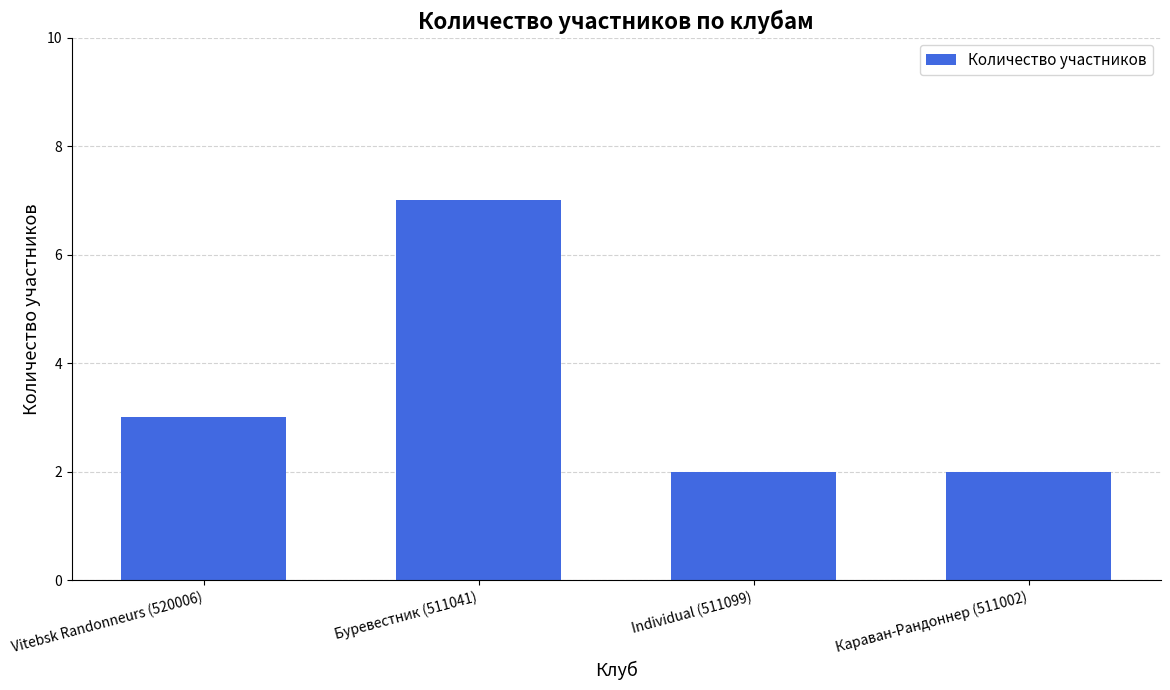

What is the ratio of the value at Буревестник (511041) to the value at Vitebsk Randonneurs (520006)?

2.3